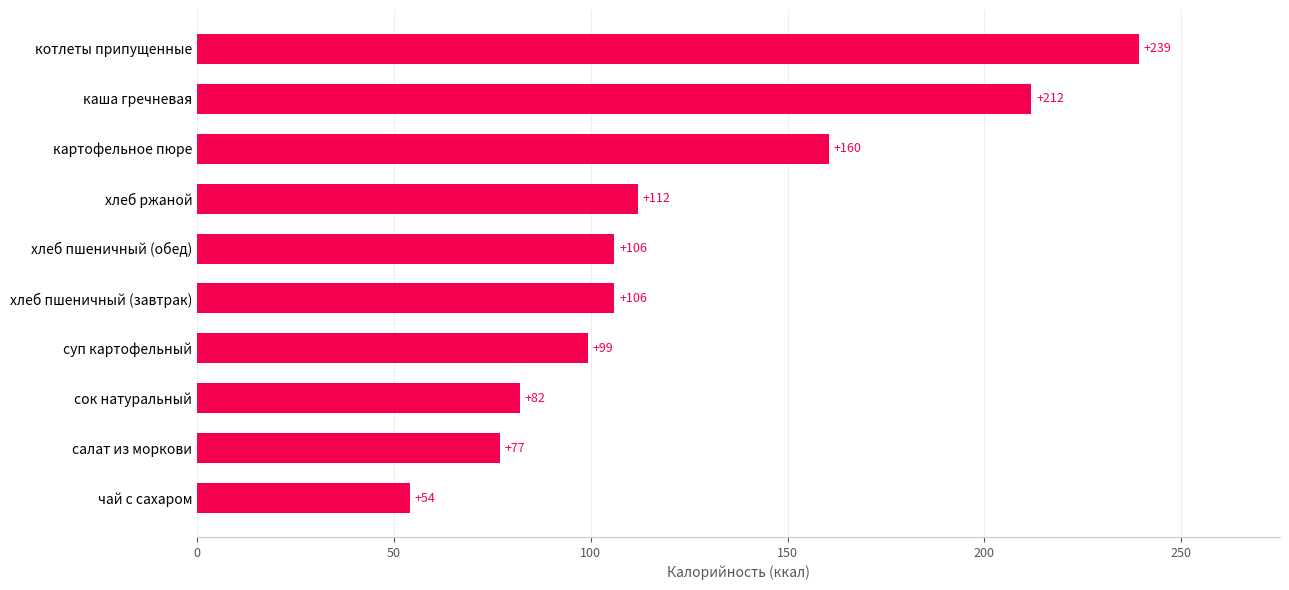

What is the sum of all values?

1248.0